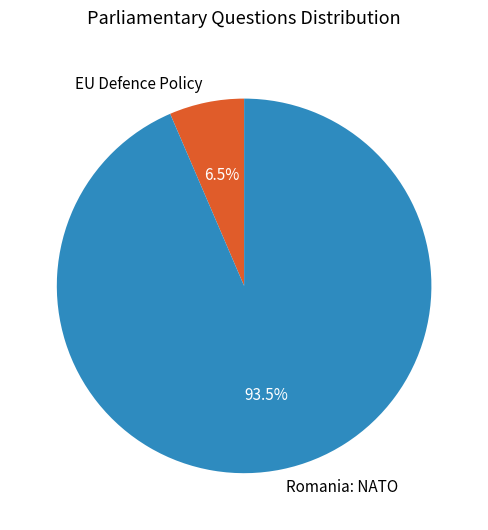

Which has a higher value, EU Defence Policy or Romania: NATO?

Romania: NATO